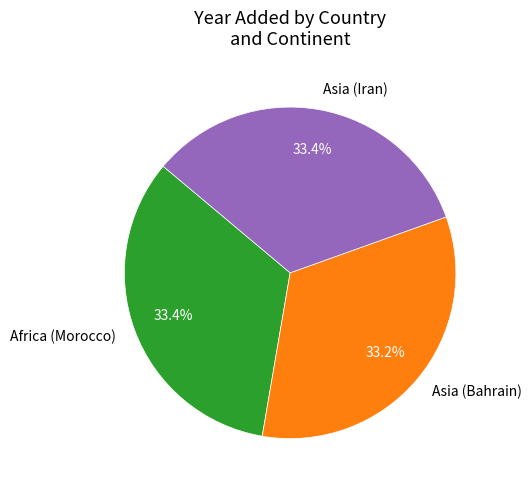

Is the sum of Africa (Morocco) and Asia (Bahrain) greater than half?

Yes